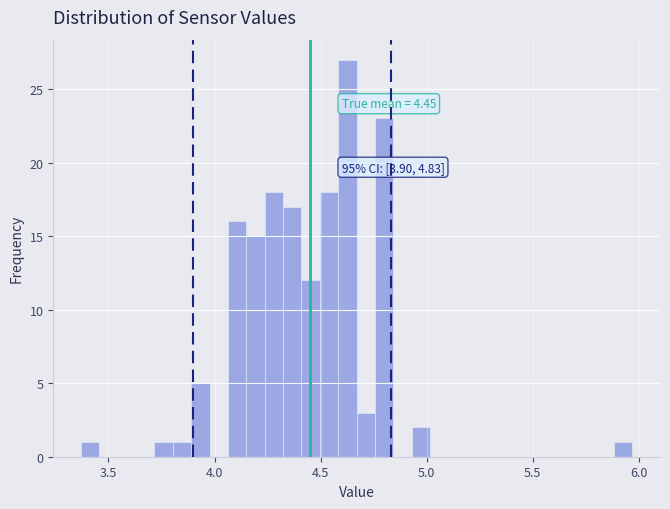

Read against the x-axis, roughly where is the centre of the tallest bar?

4.65